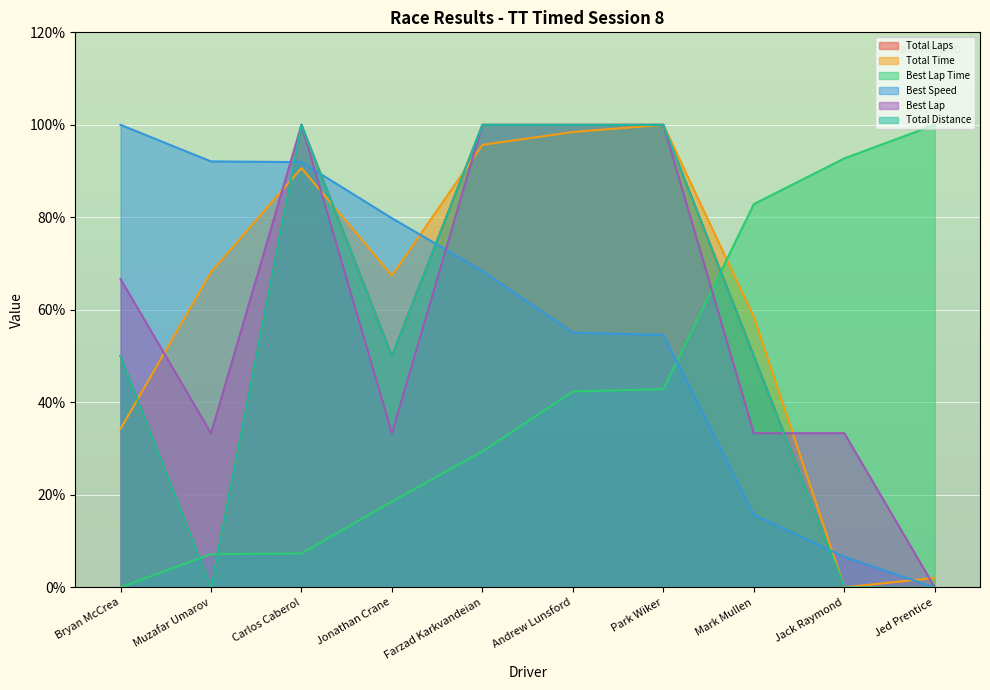

Which series ends up on top after the final intersection of Total Time and Best Speed?

Total Time